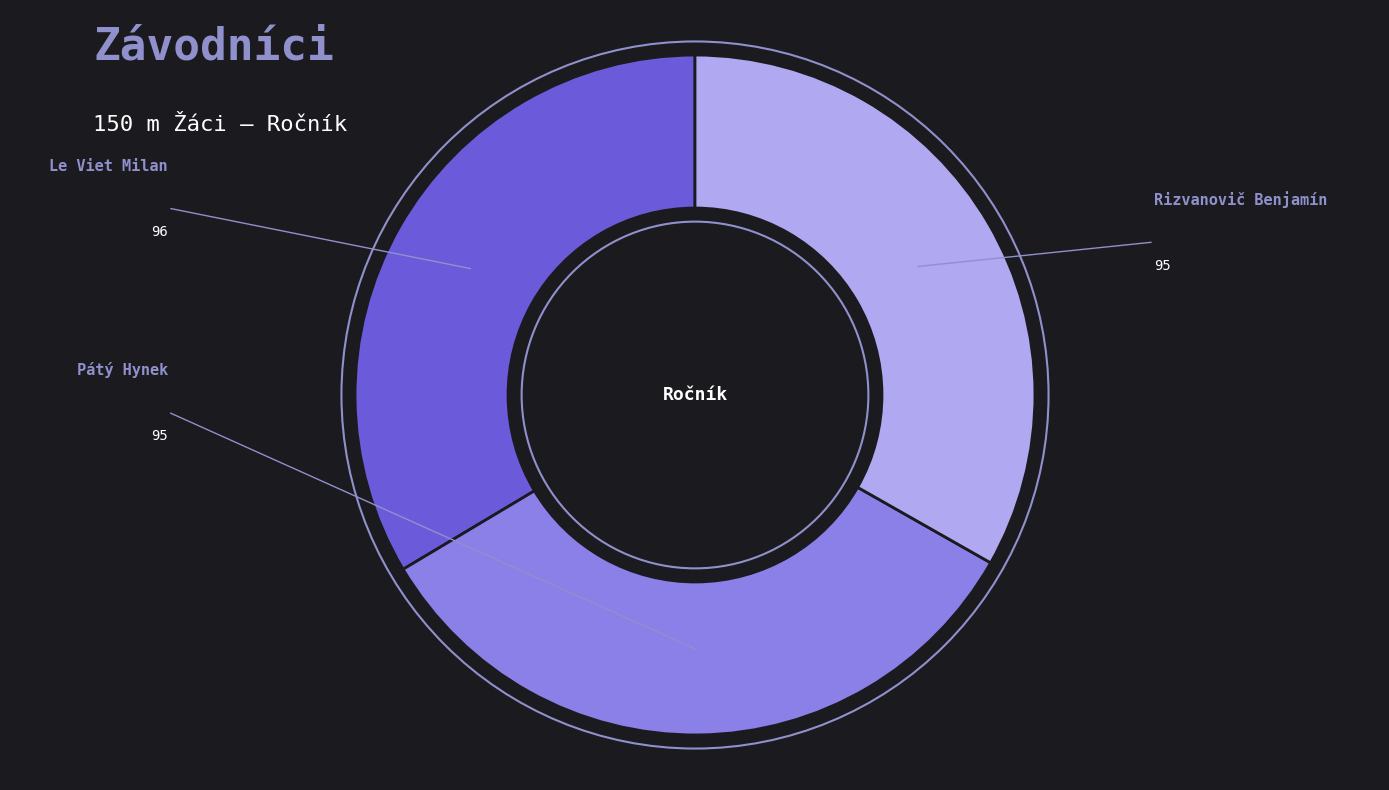

Which slice is the largest?

Le Viet Milan